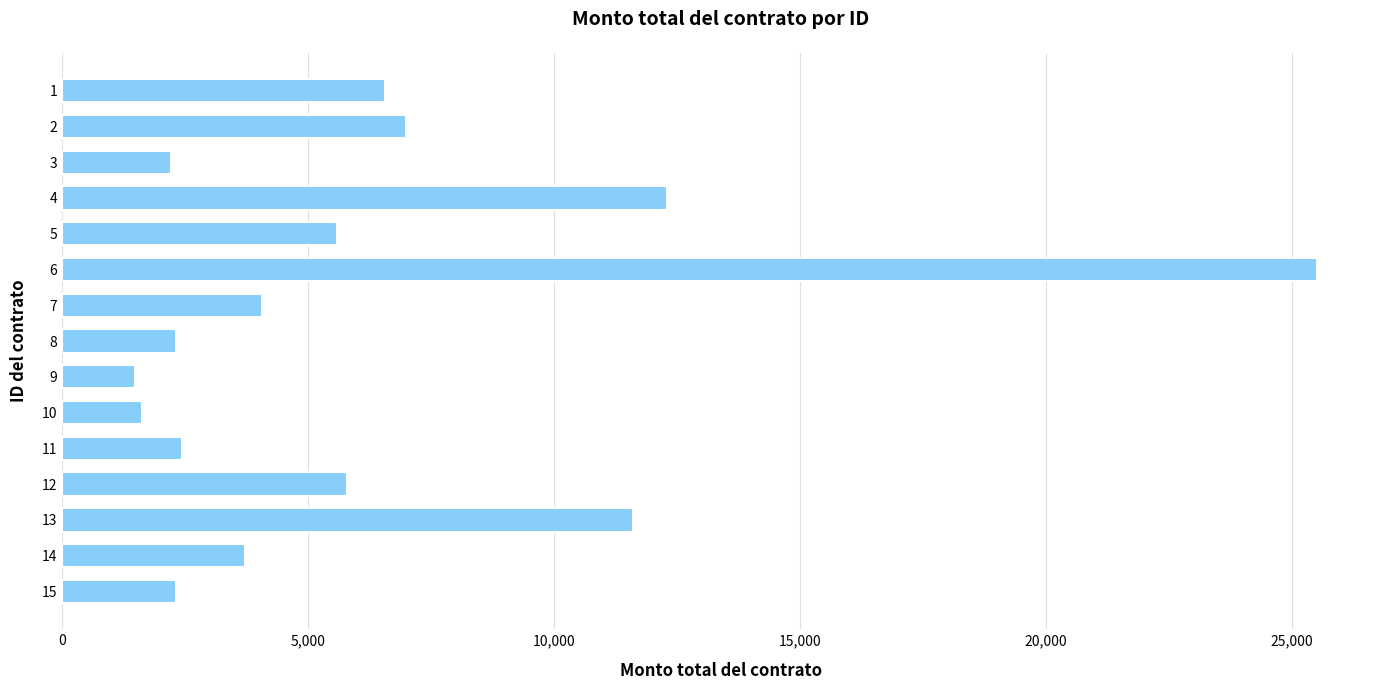

Between 5 and 11, which is larger?

5